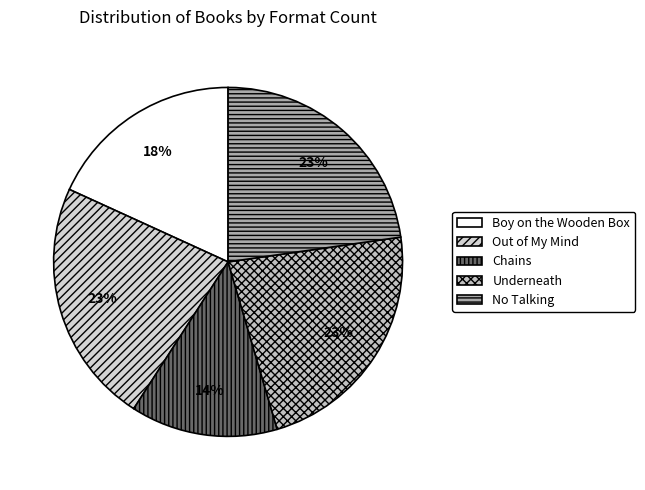

Count the number of slices in the pie.

5